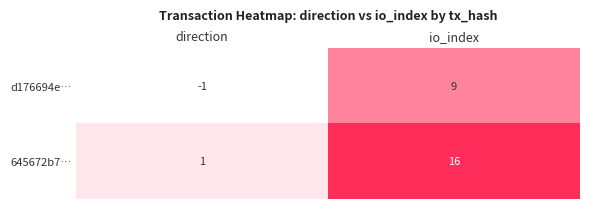

What is the difference between the d176694e… values at io_index and direction?

10